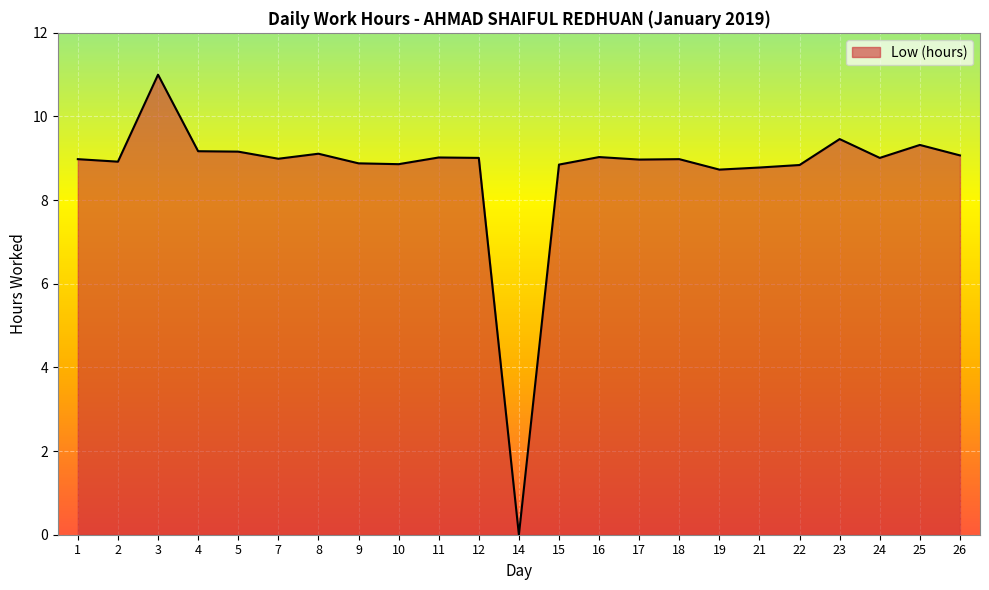

What is the difference between the maximum and minimum values?

11.0